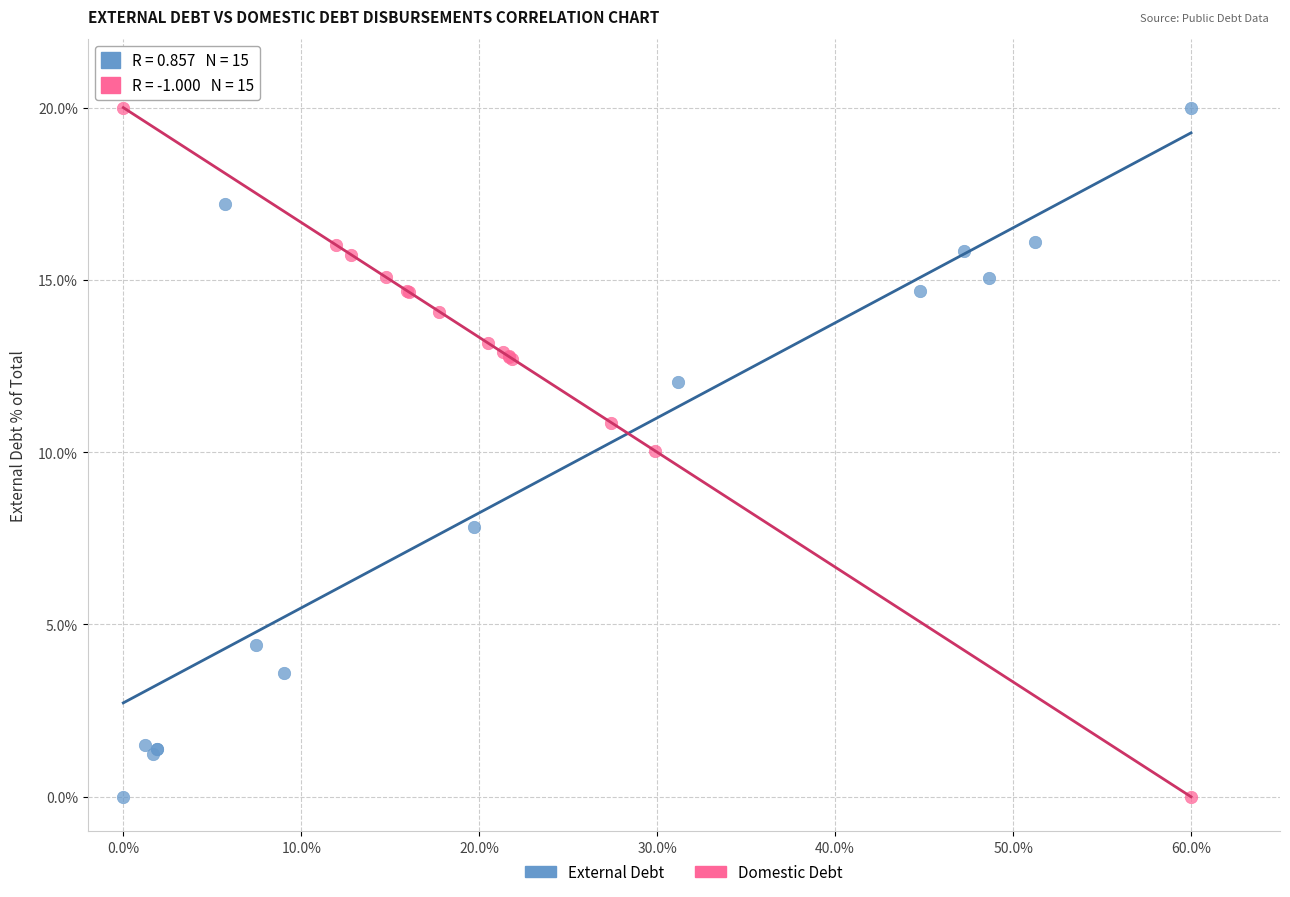

What are all the series names shown in the legend?

External Debt, Domestic Debt